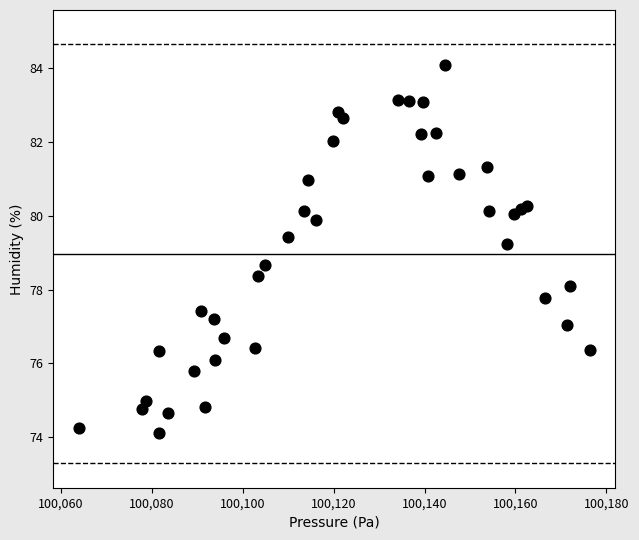

What is the range of Y values (max minus min)?

10.0